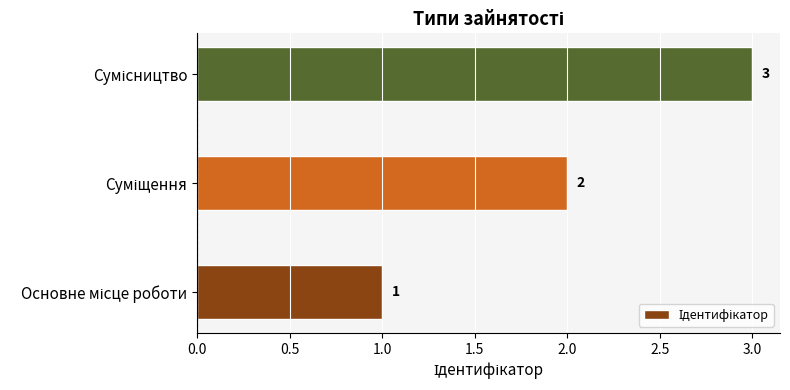

How many data points are less than 2?

1